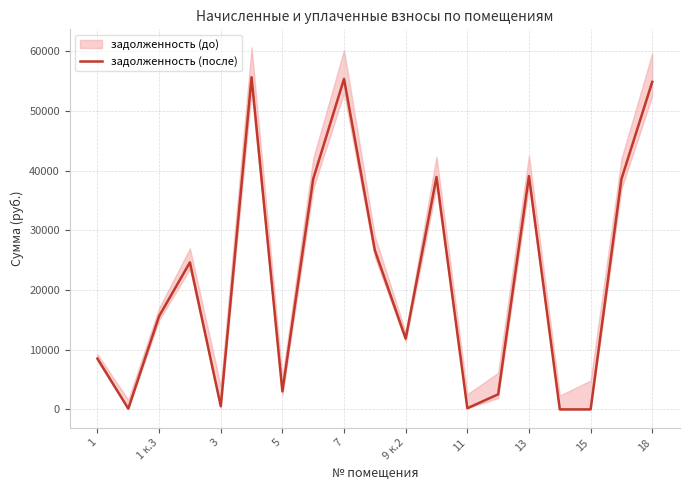

True or false: there are more than 2 points higher than both neighbors.

True